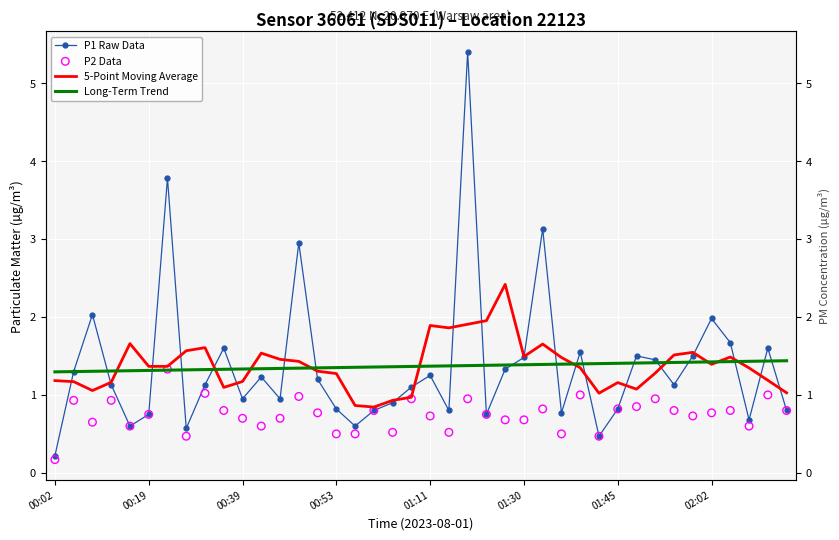

Which series contains the lowest Y value?

P2 Data